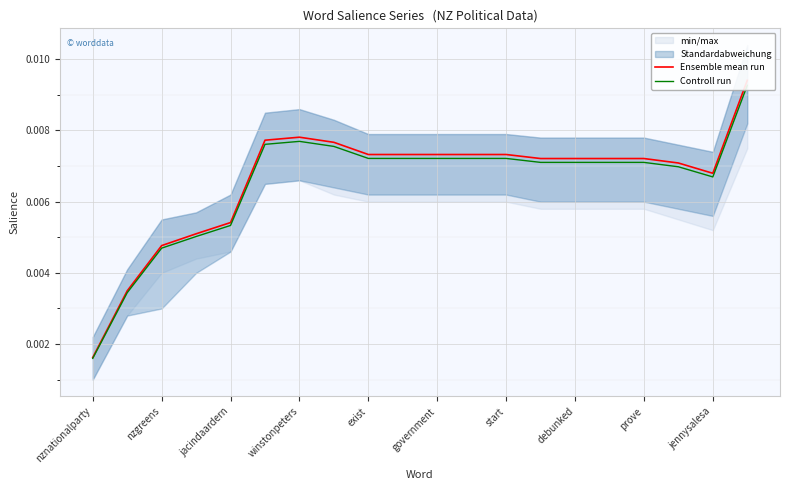

True or false: Ensemble mean run and Controll run cross at least once.

False